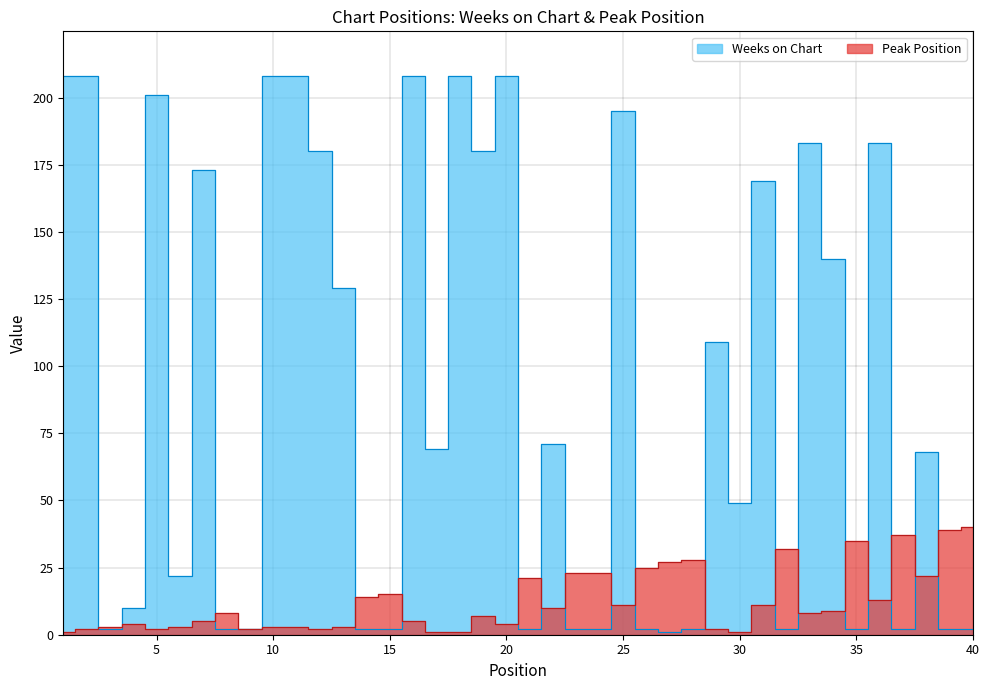

How many values in the Peak Position series exceed 8?

19